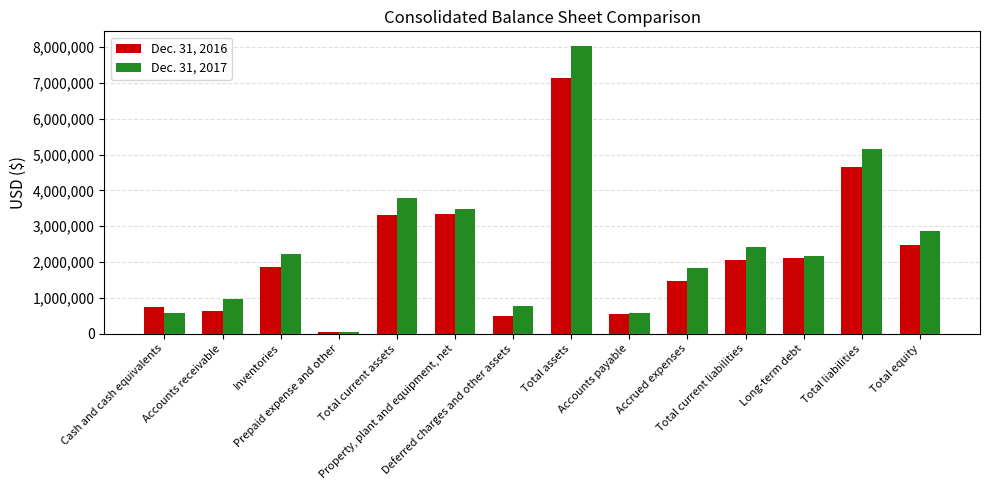

Which series has the widest spread of values?

Dec. 31, 2017